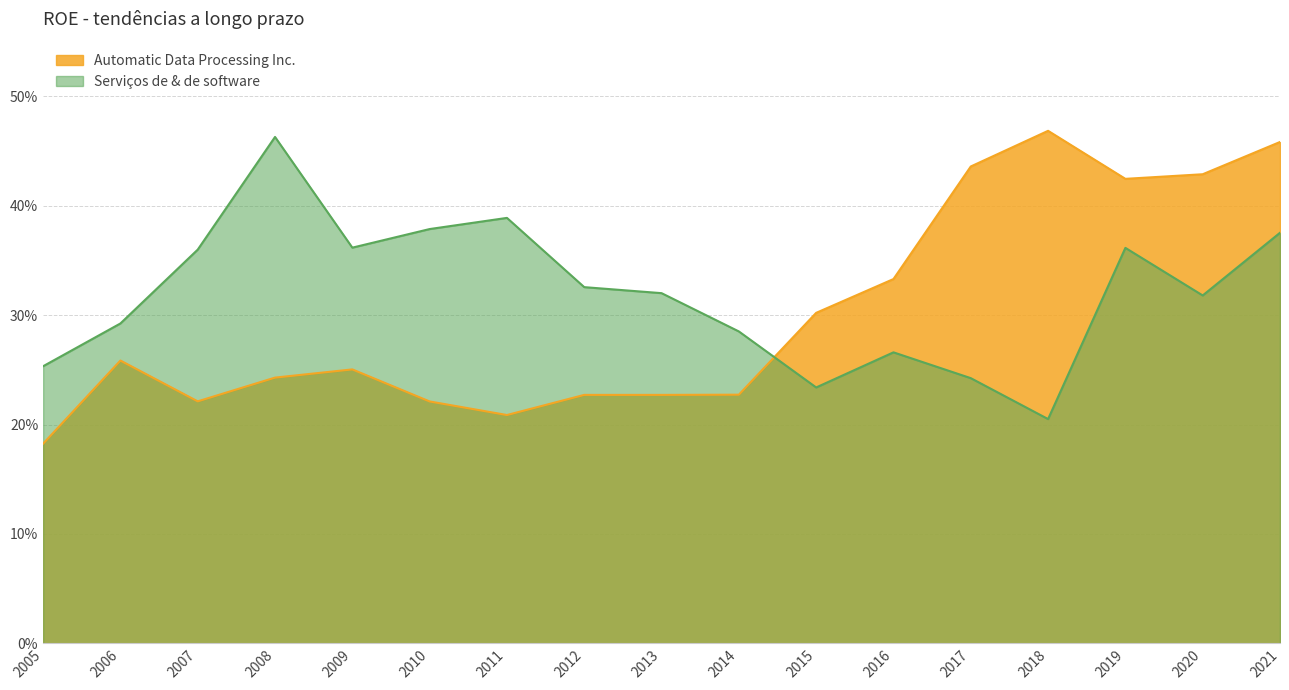

Where is Serviços de & de software nearest to the value 0?

2018